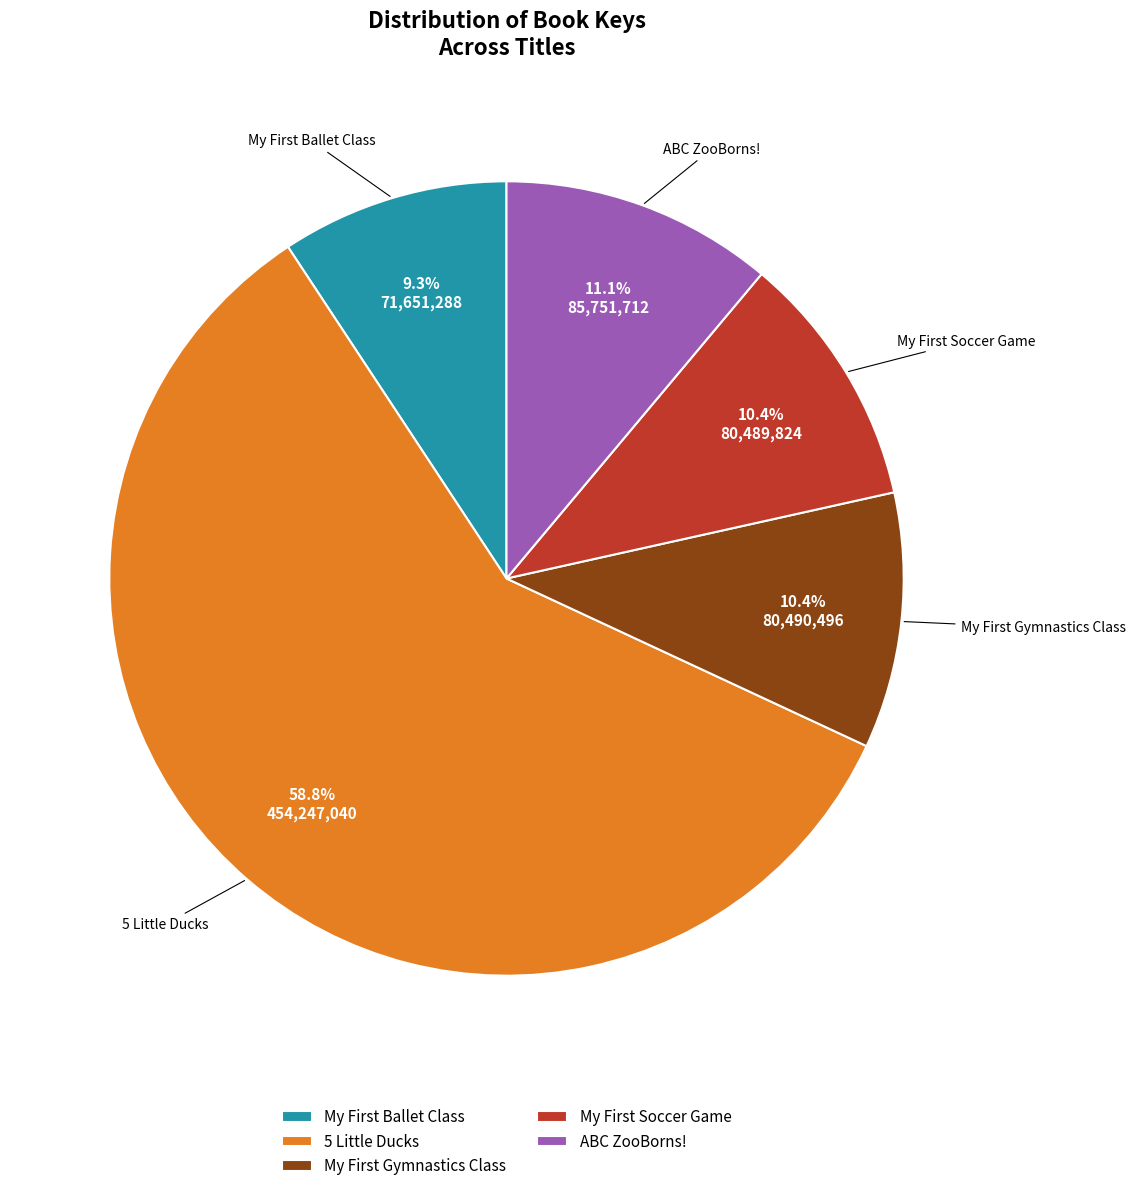

Which slice is the largest?

5 Little Ducks